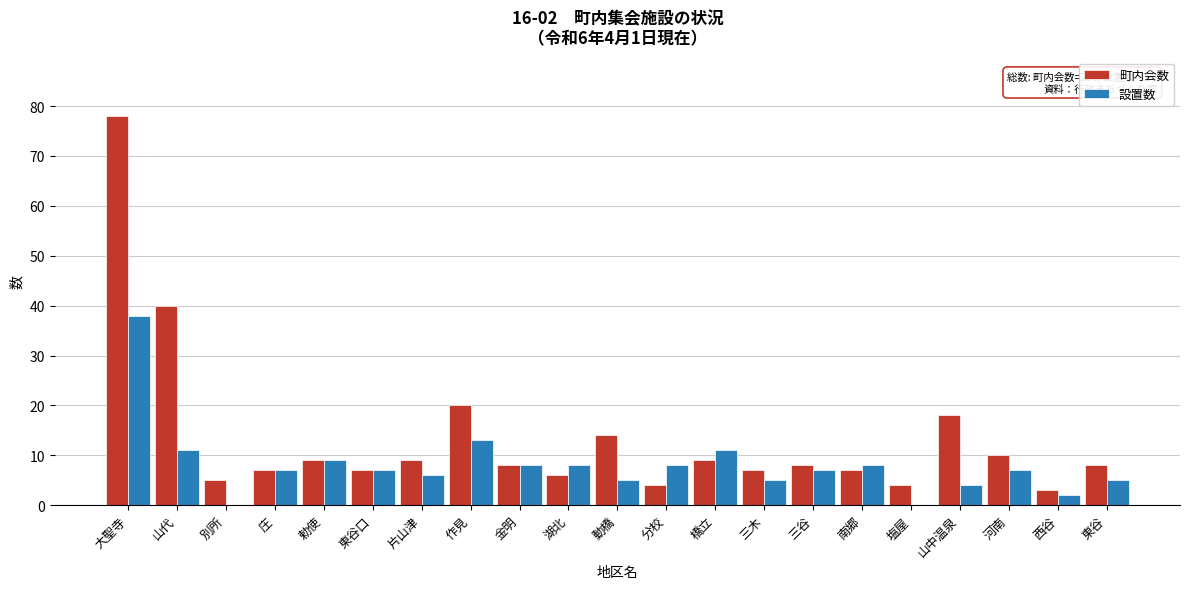

Which series has the largest total across all categories?

町内会数